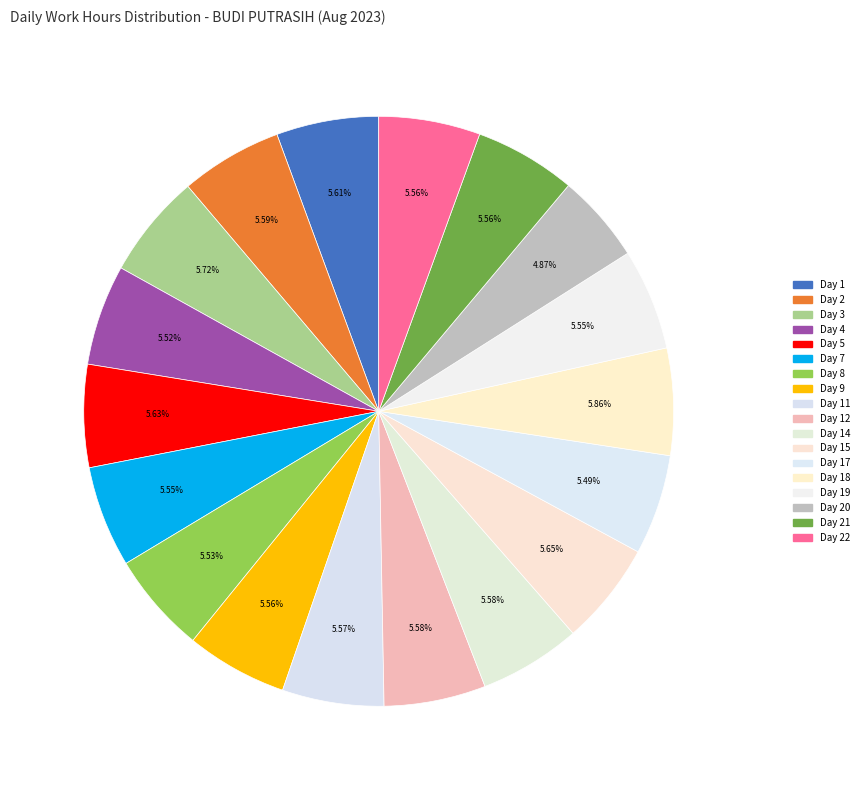

True or false: Day 17 accounts for 20% of the total.

False